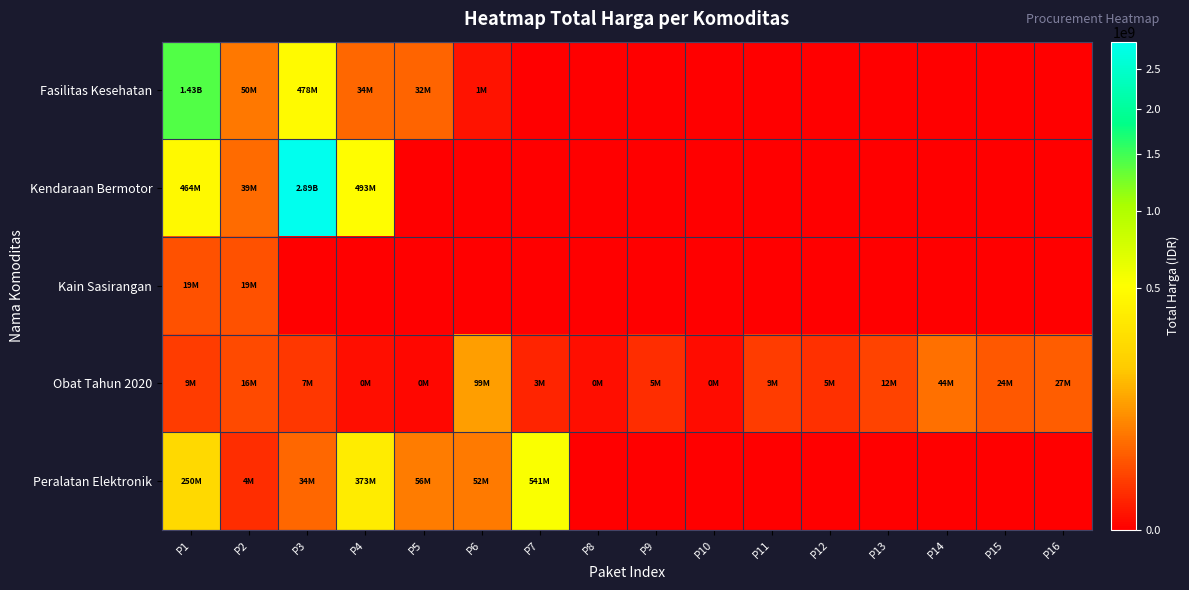

List the series in order of their peak value, highest first.

Kendaraan Bermotor, Fasilitas Kesehatan, Peralatan Elektronik, Obat Tahun 2020, Kain Sasirangan